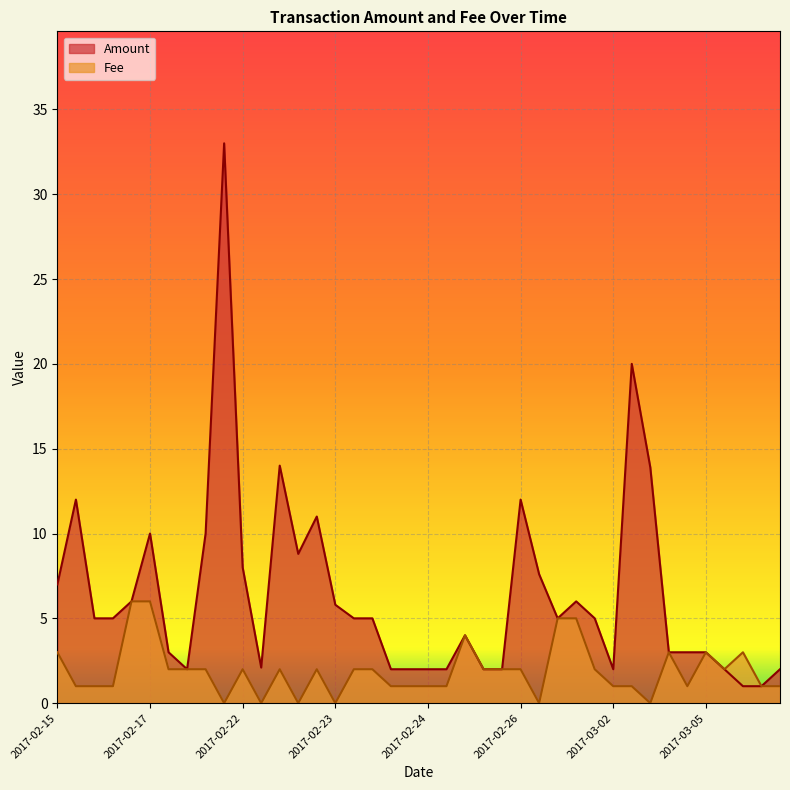

What is the spread (max minus min) of values at 2017-03-04?

2.0